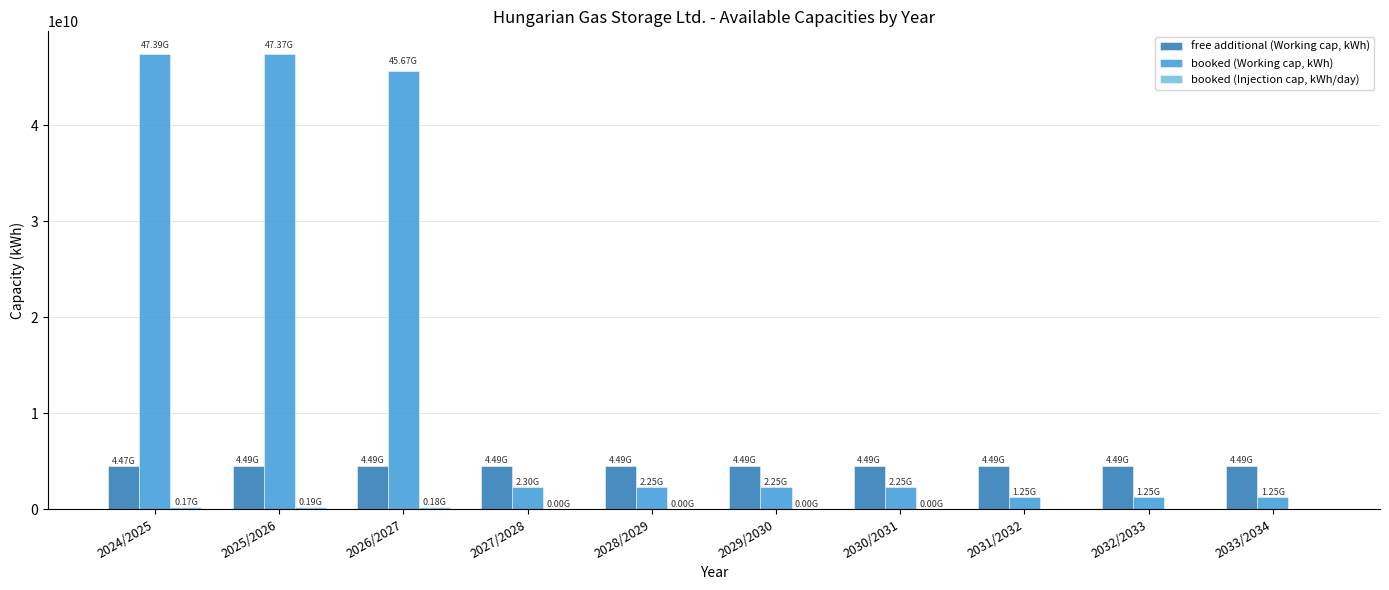

Are the bars horizontal?

No